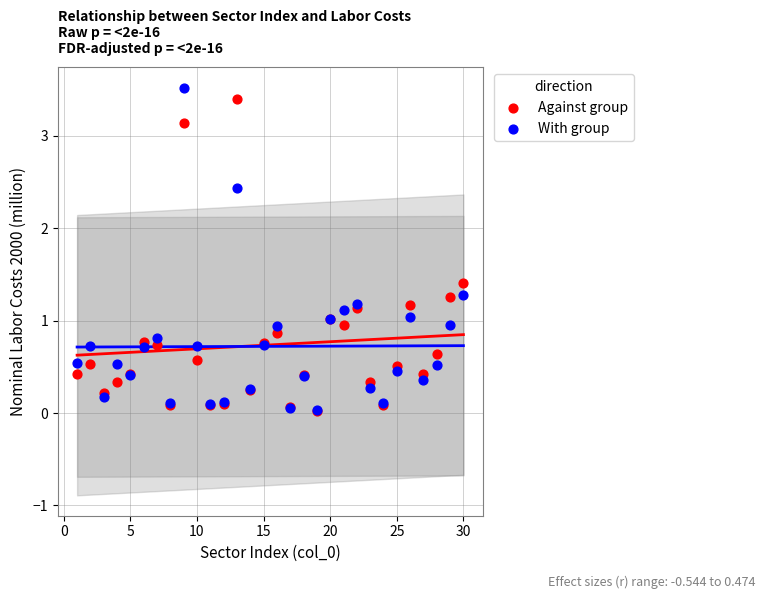

What are all the series names shown in the legend?

Against group, With group